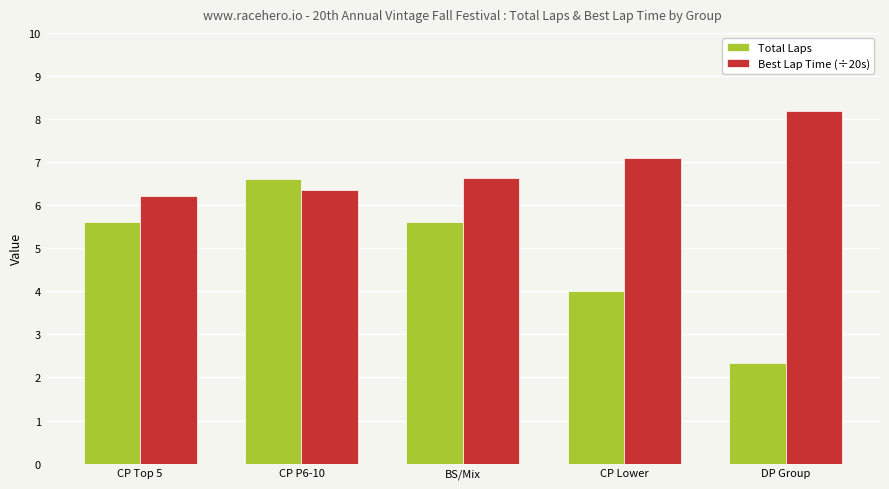

What is the sum of all Total Laps values?

24.1